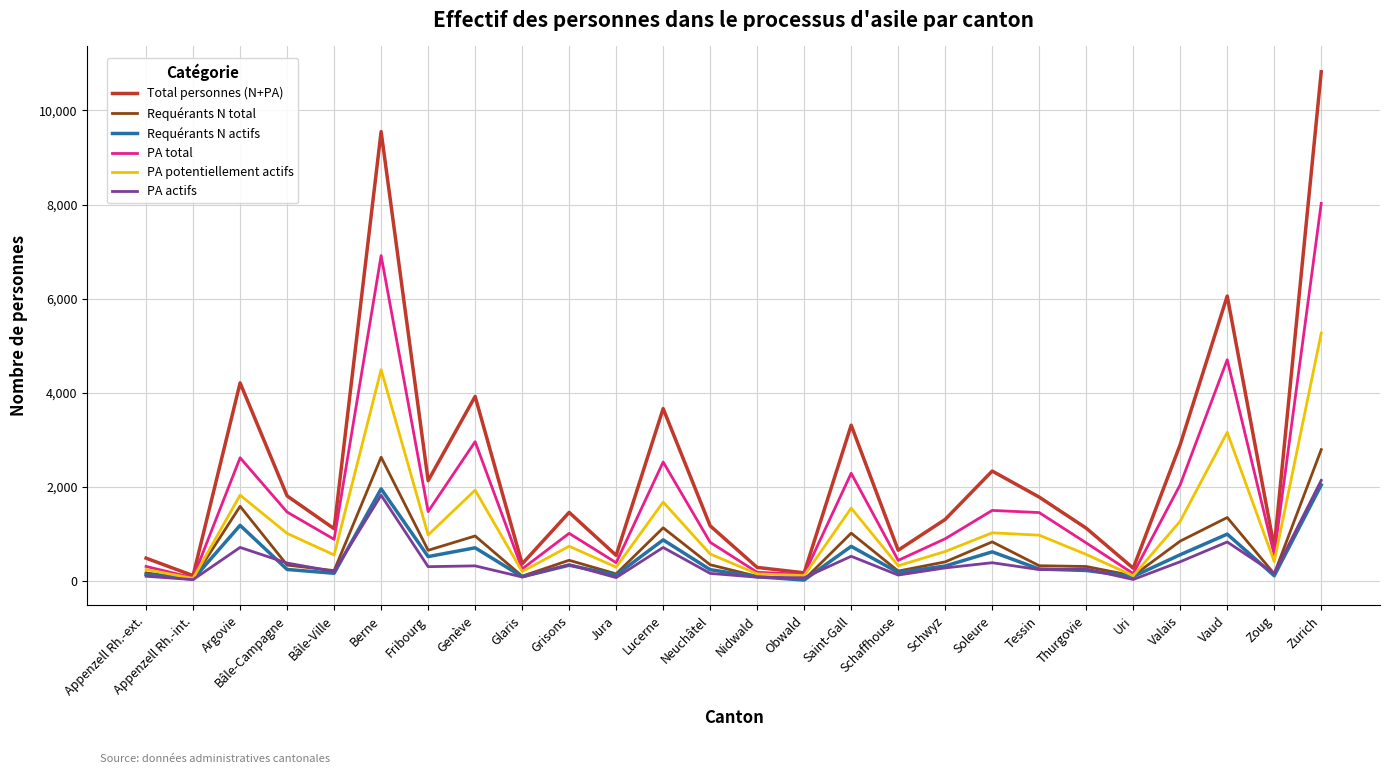

True or false: Requérants N actifs has more than 0 points higher than both neighbors.

True